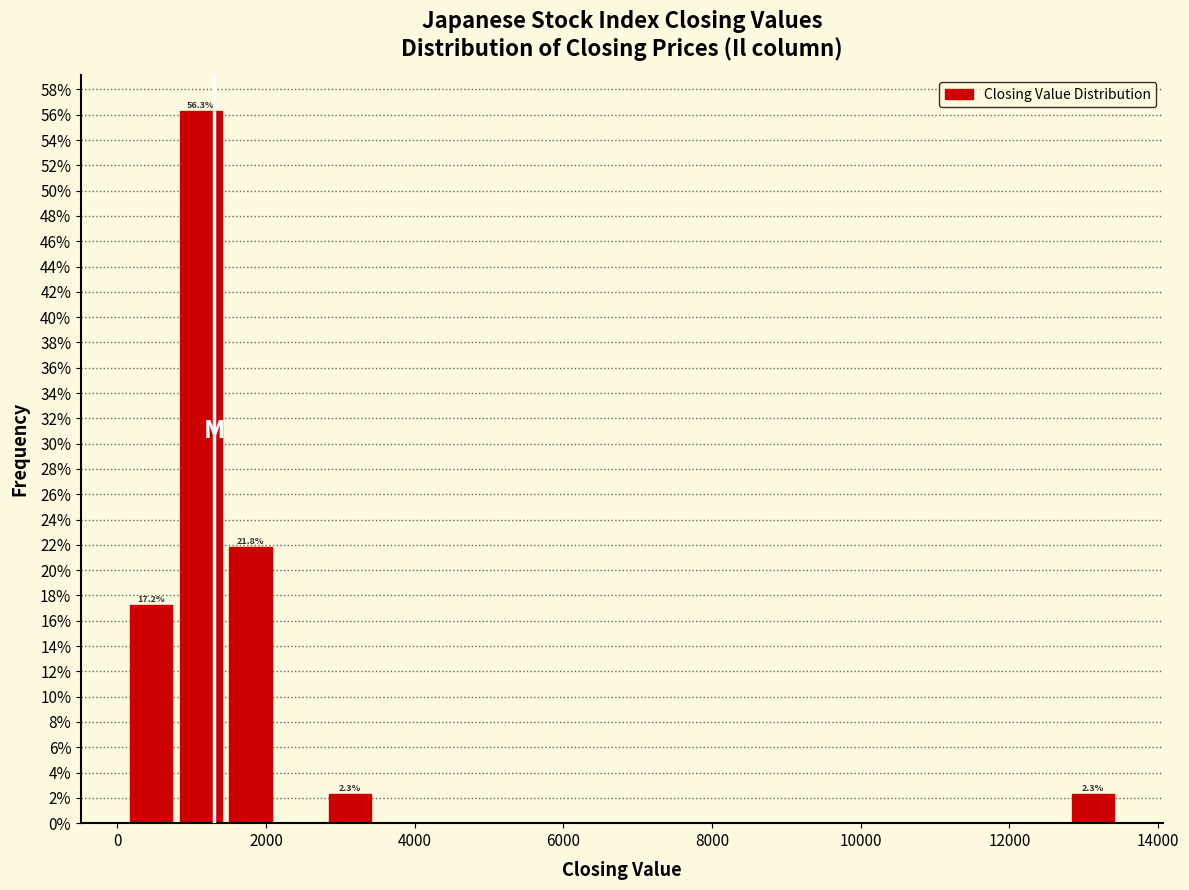

Around what value on the x-axis is the tallest bar? Give the approximate position of its centre, as read against the axis.

1200